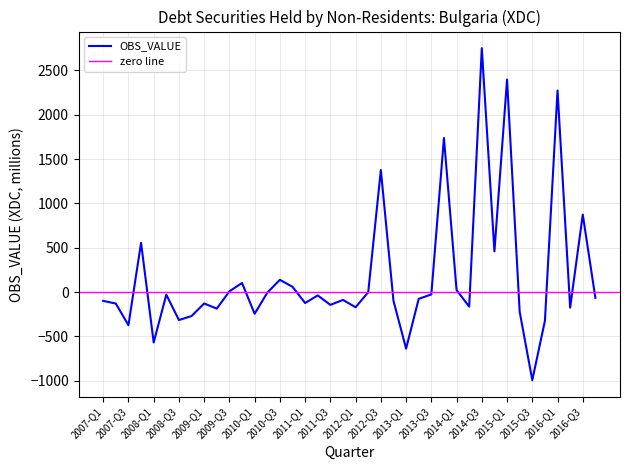

Reading left to right, extract all data points from this chart.

2007-Q1=-99	2007-Q2=-129	2007-Q3=-373	2007-Q4=556	2008-Q1=-568	2008-Q2=-29	2008-Q3=-315	2008-Q4=-270	2009-Q1=-128	2009-Q2=-186	2009-Q3=9	2009-Q4=103	2010-Q1=-244	2010-Q2=-7	2010-Q3=139	2010-Q4=60	2011-Q1=-123	2011-Q2=-37	2011-Q3=-144	2011-Q4=-88	2012-Q1=-171	2012-Q2=-1	2012-Q3=1377	2012-Q4=-97	2013-Q1=-637	2013-Q2=-76	2013-Q3=-26	2013-Q4=1738	2014-Q1=23	2014-Q2=-163	2014-Q3=2751	2014-Q4=460	2015-Q1=2397	2015-Q2=-221	2015-Q3=-993	2015-Q4=-324	2016-Q1=2273	2016-Q2=-175	2016-Q3=874	2016-Q4=-65